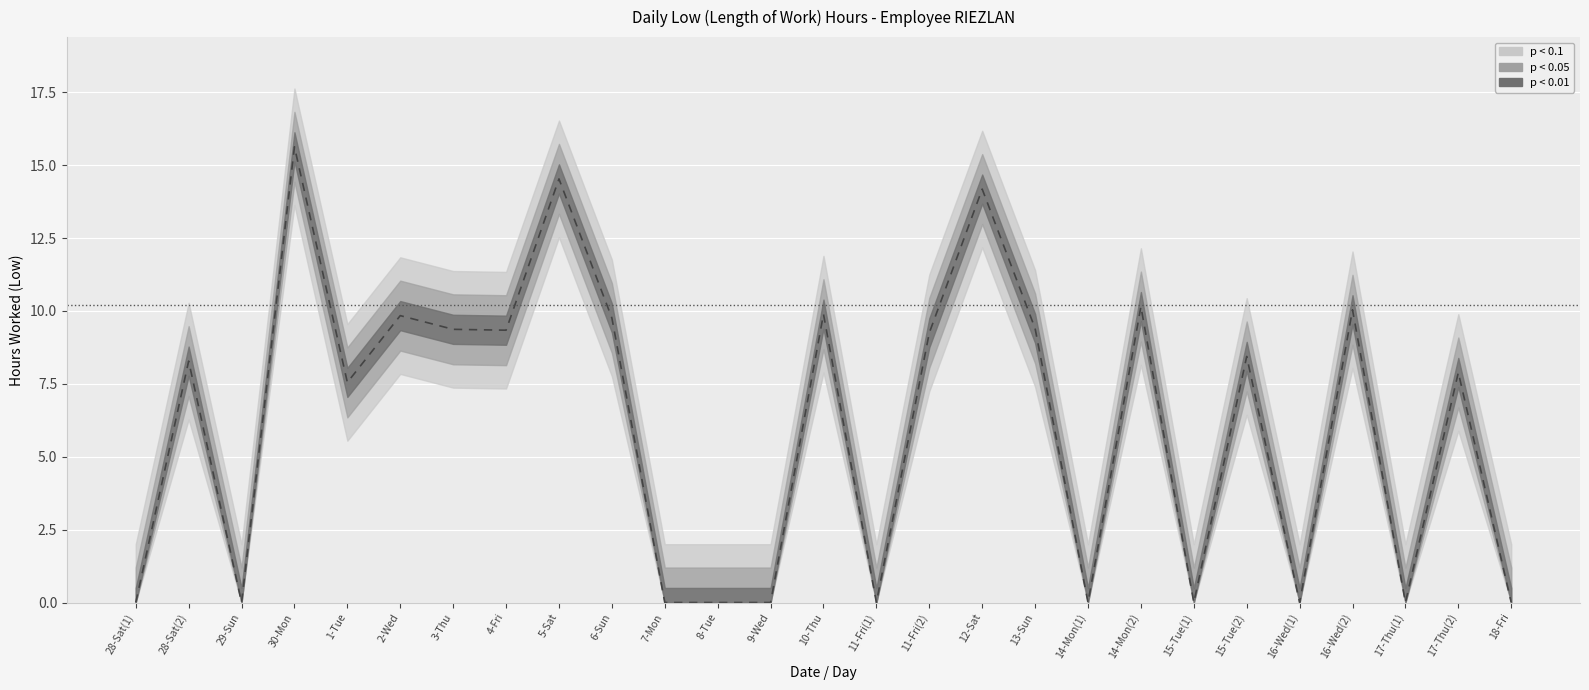

At which category does the chart reach its minimum across all series?

28-Sat(1)